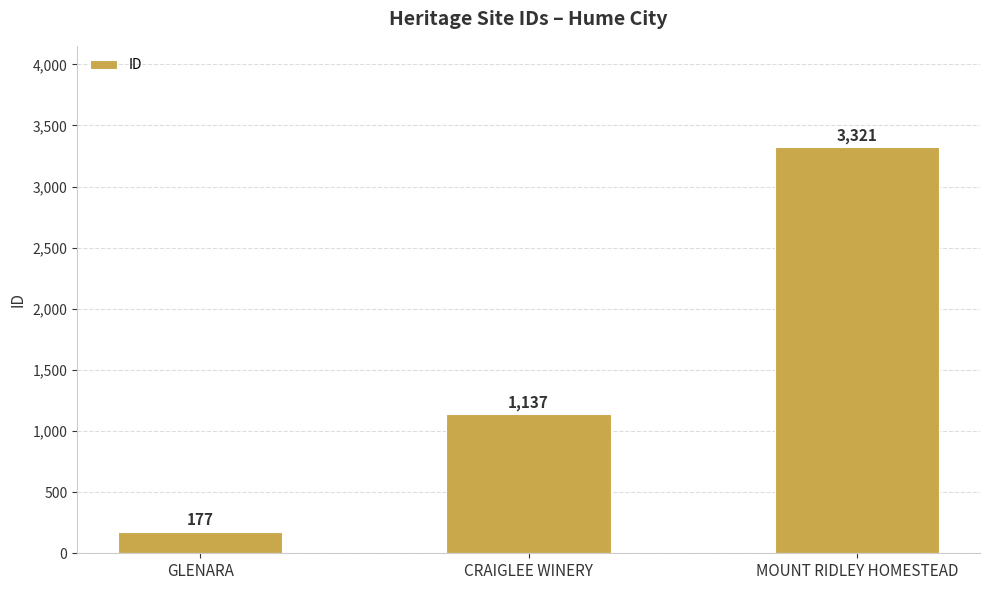

Read the value at CRAIGLEE WINERY, to the nearest 100.

1100